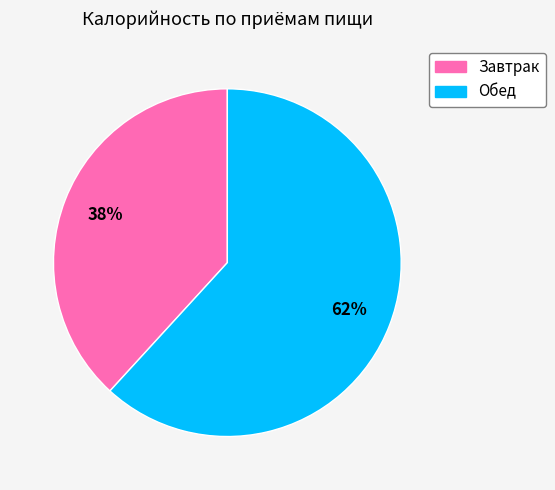

Rank the categories by value from lowest to highest.

Завтрак, Обед